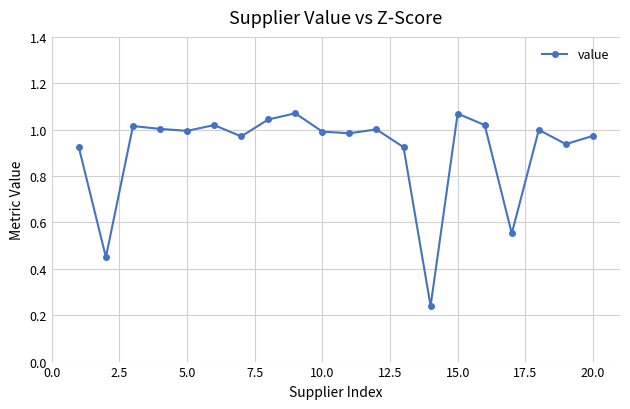

What is the sum of all values?

18.2